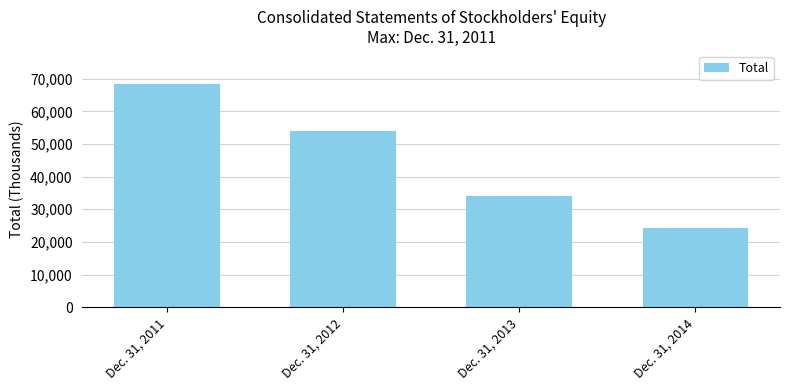

List the labels in order of value, largest first.

Dec. 31, 2011, Dec. 31, 2012, Dec. 31, 2013, Dec. 31, 2014